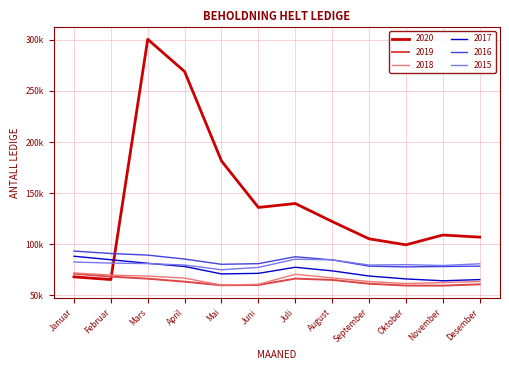

What is the value of the 2018 point at the 6th from the left?

60738